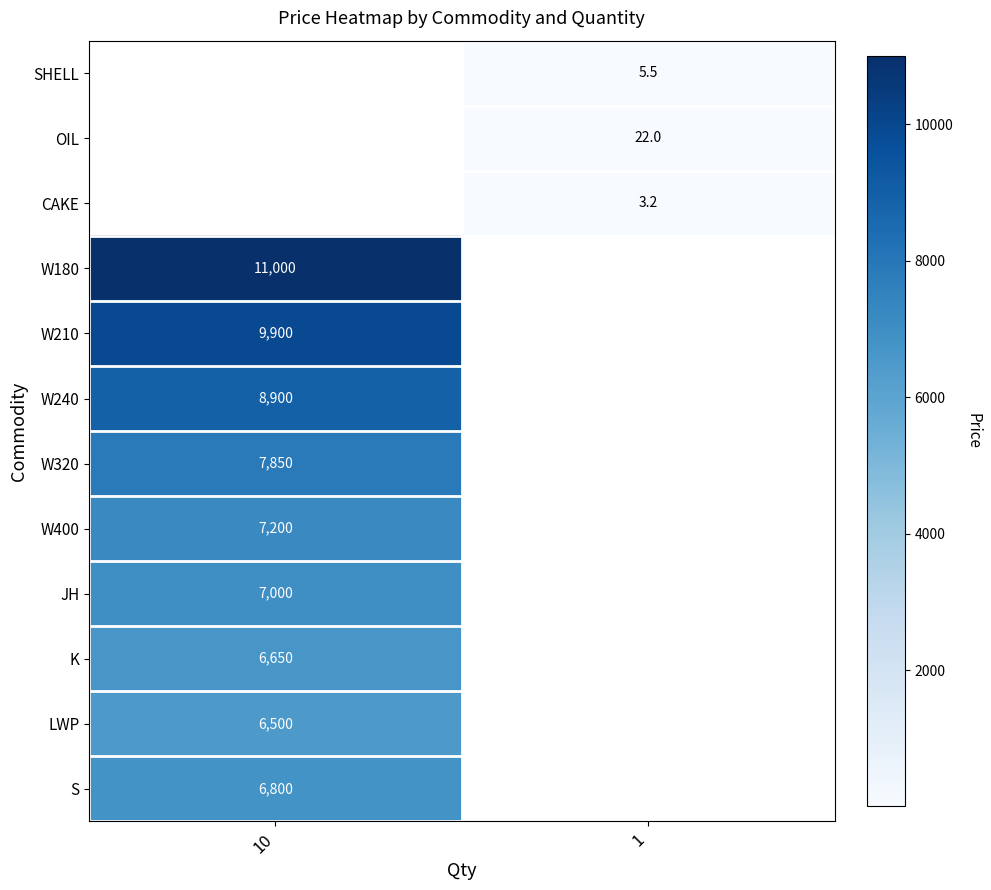

Is it true that W210 equals 9900.0 at 10?

True